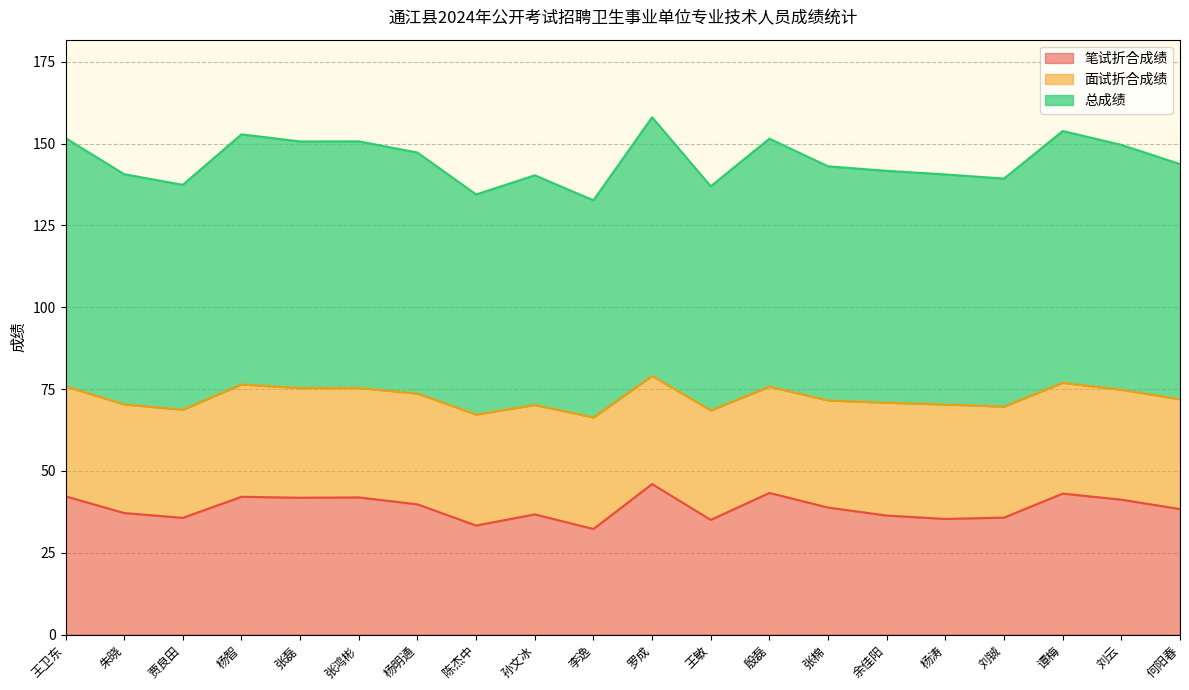

What is the label of the 14th point from the left?

张棉